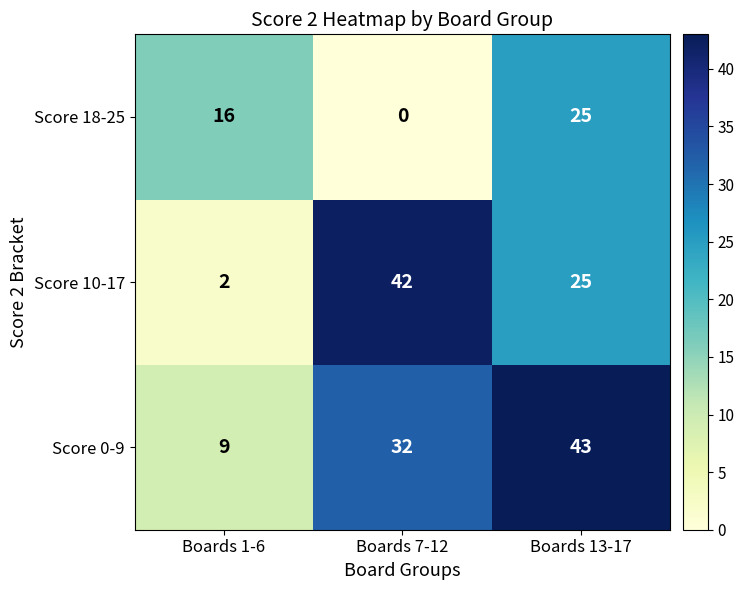

Reading left to right, what are all the values shown in this chart?

Score 18-25: Boards 1-6=16	Boards 7-12=0	Boards 13-17=25
Score 10-17: Boards 1-6=2	Boards 7-12=42	Boards 13-17=25
Score 0-9: Boards 1-6=9	Boards 7-12=32	Boards 13-17=43